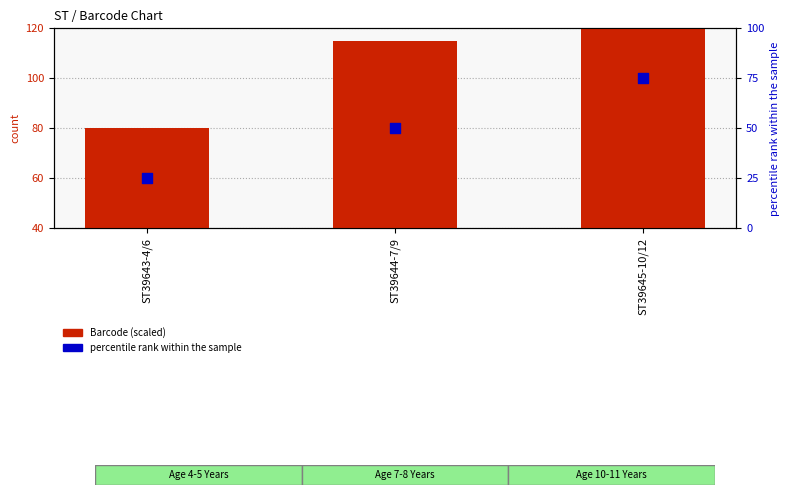

Is the value of percentile rank within the sample at ST39645-10/12 greater than the value of Barcode (scaled) at ST39644-7/9?

No